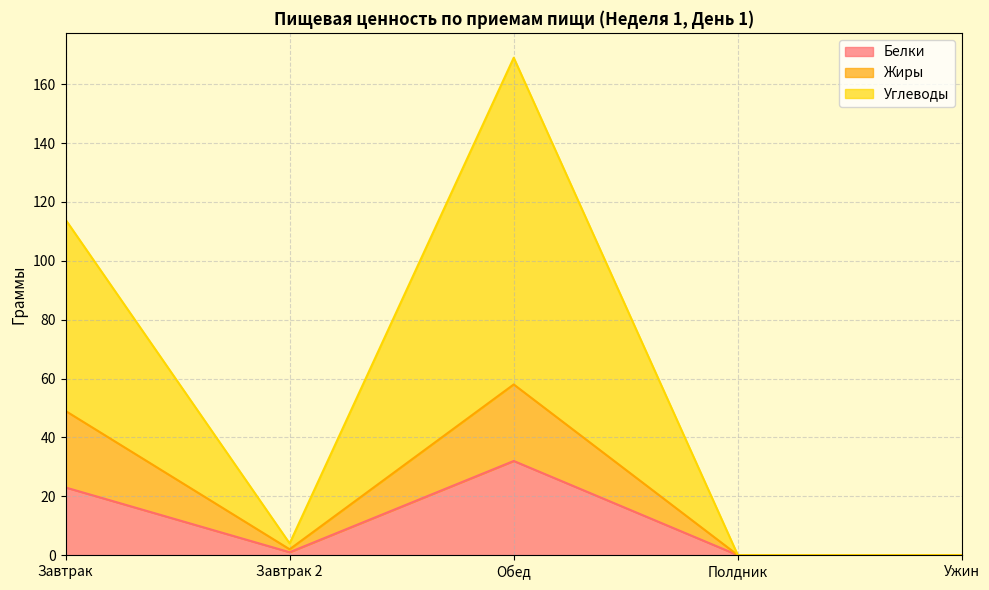

True or false: Белки has a value of 20 at Полдник.

False